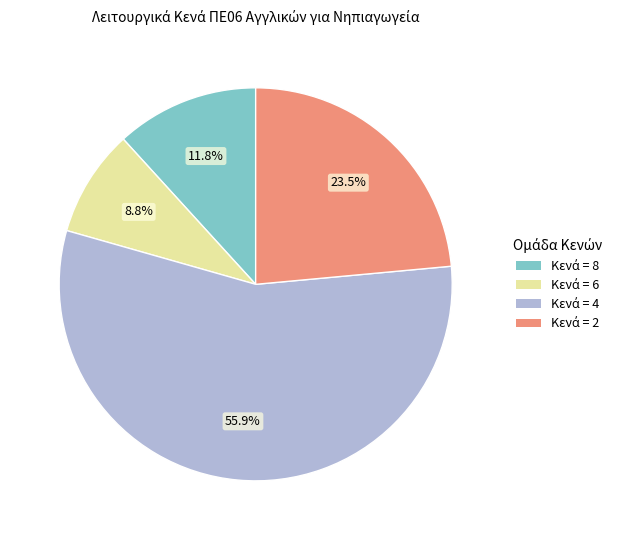

Does any single category account for the majority?

Yes